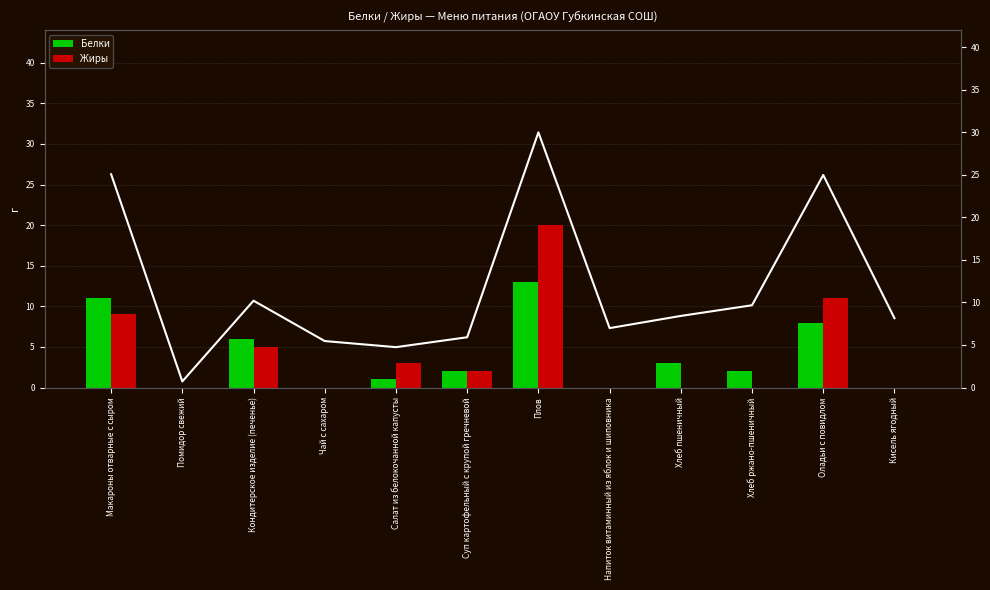

What is the difference between the maximum and minimum values in the Калорийность (scaled) series?

29.3